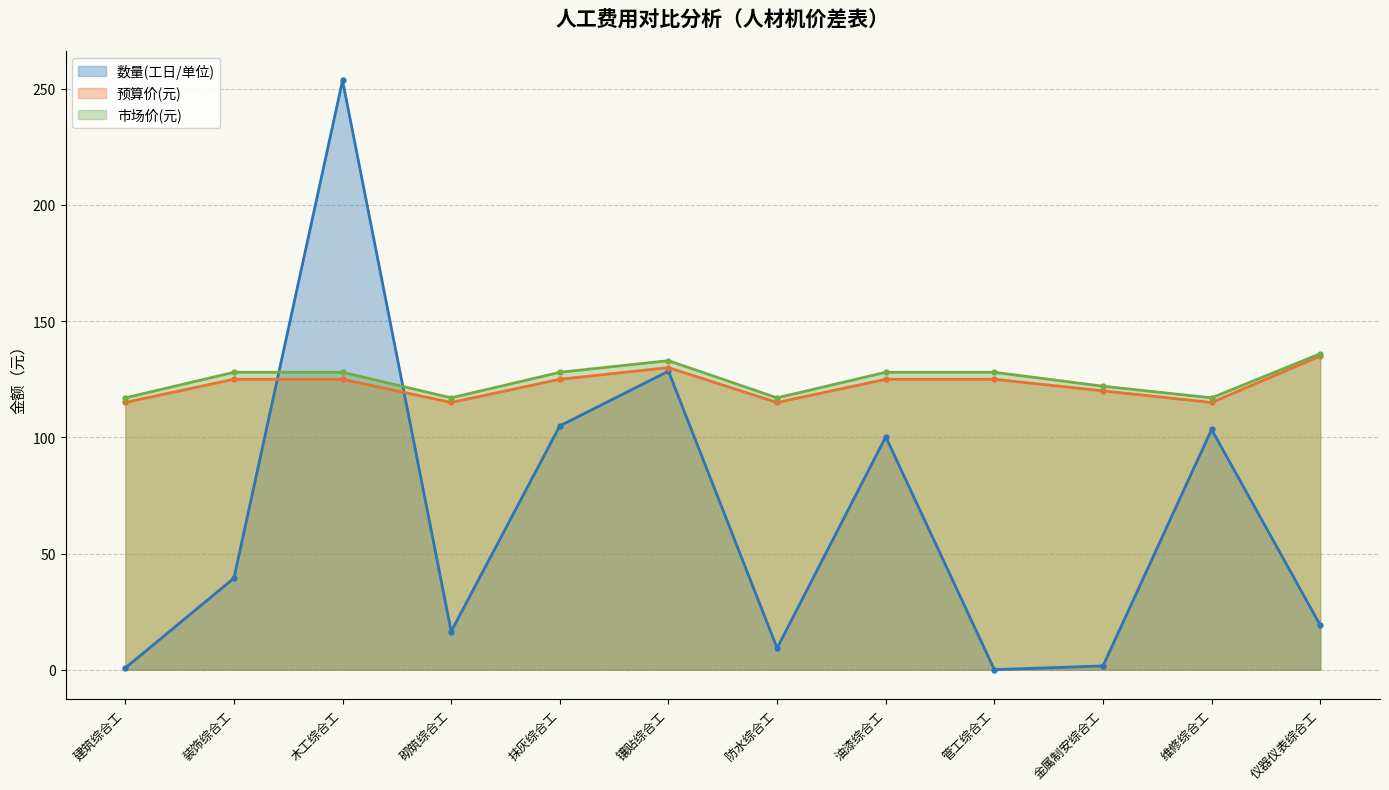

How many lines are shown in the chart?

3